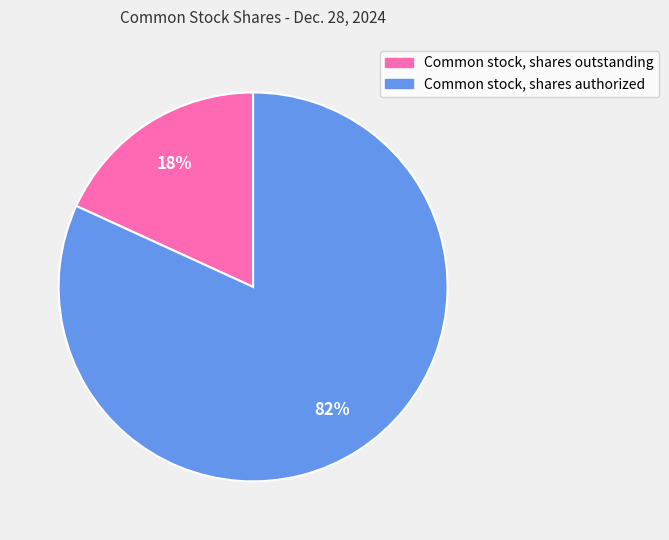

How many slices are in this pie chart?

2